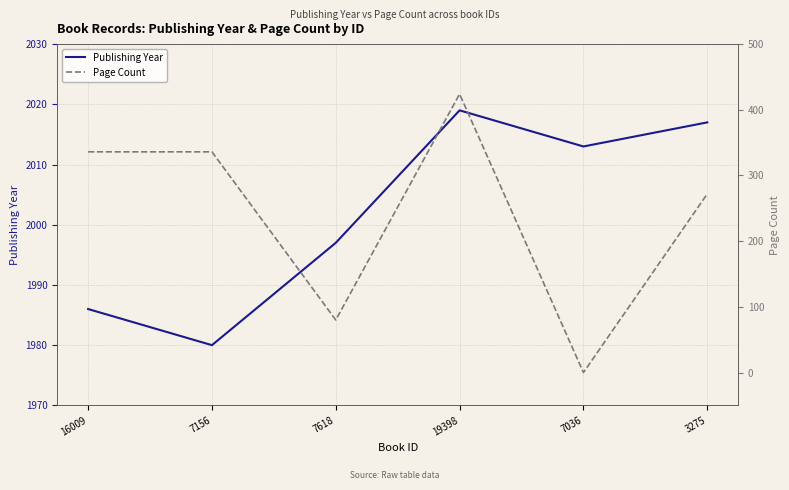

Does the chart have visible grid lines?

Yes